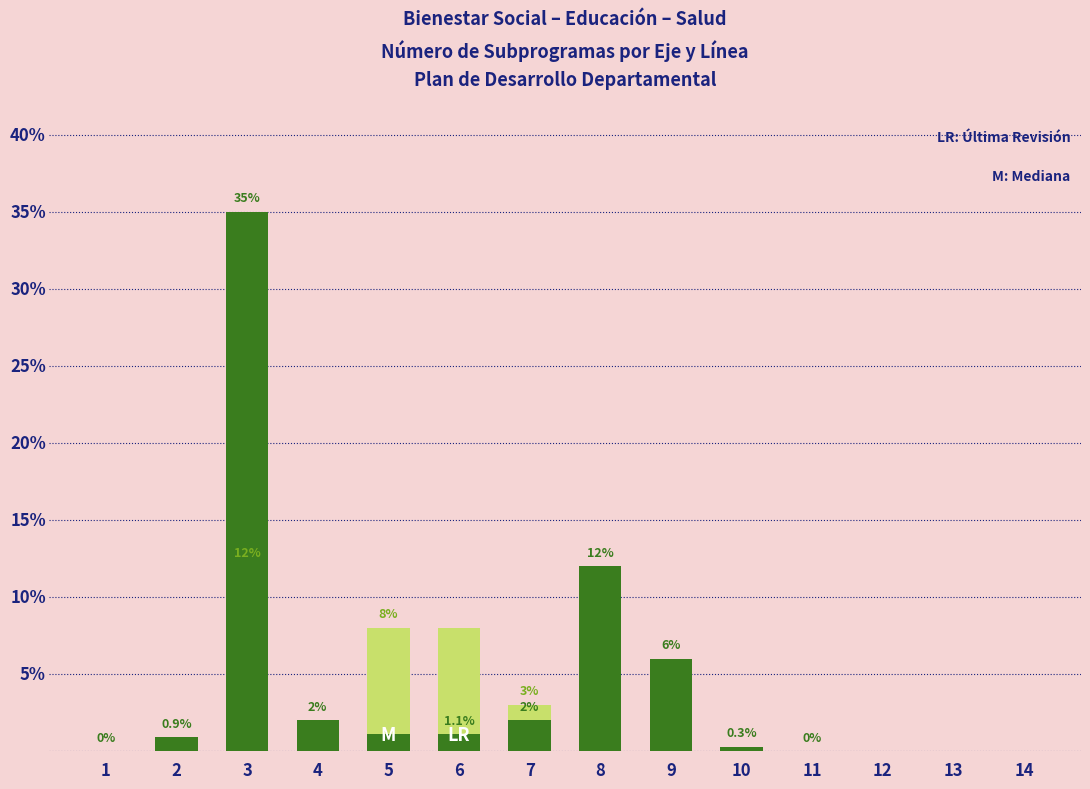

What is the difference between the maximum and minimum values in the Light Green series?

12.0